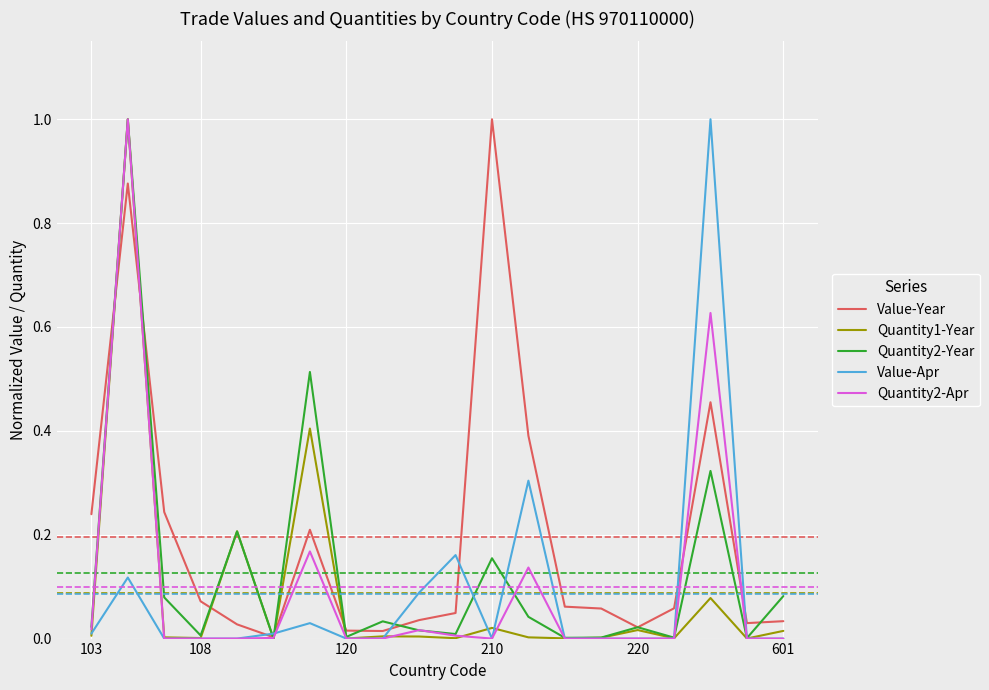

Which series has the largest total across all categories?

Value-Year